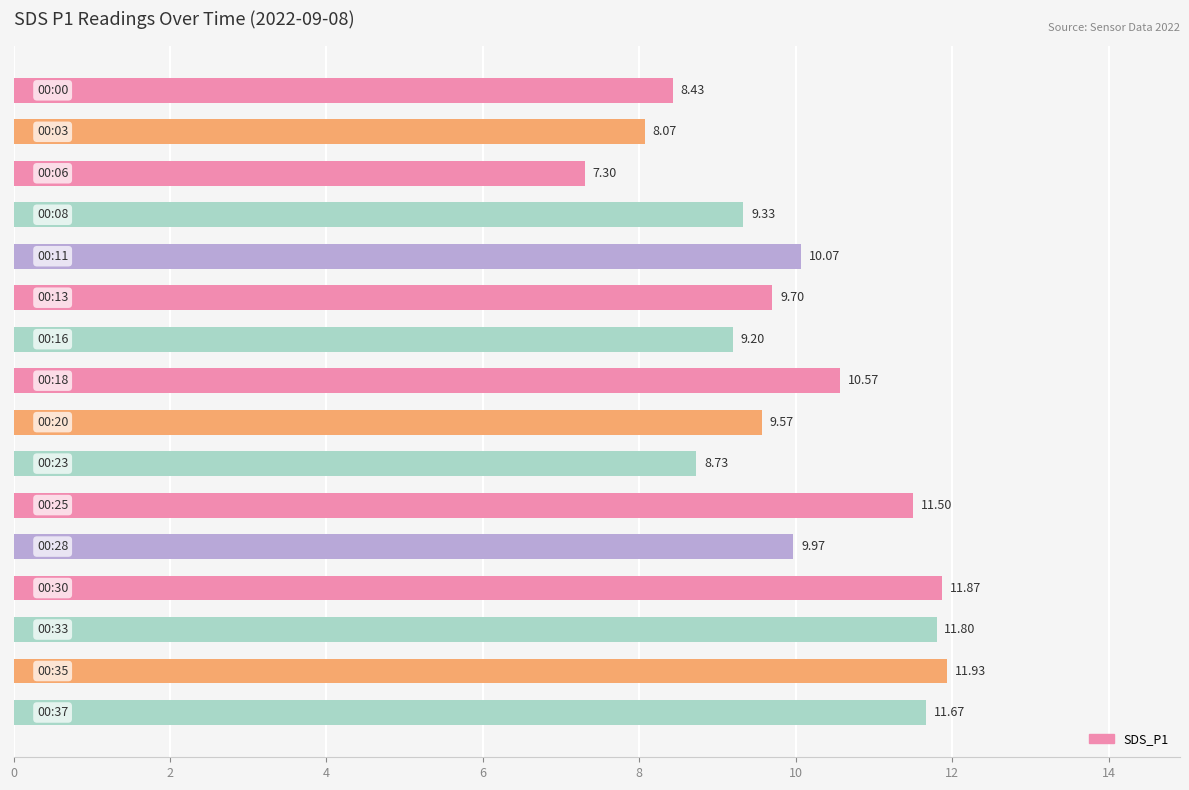

What is the average value?

10.0